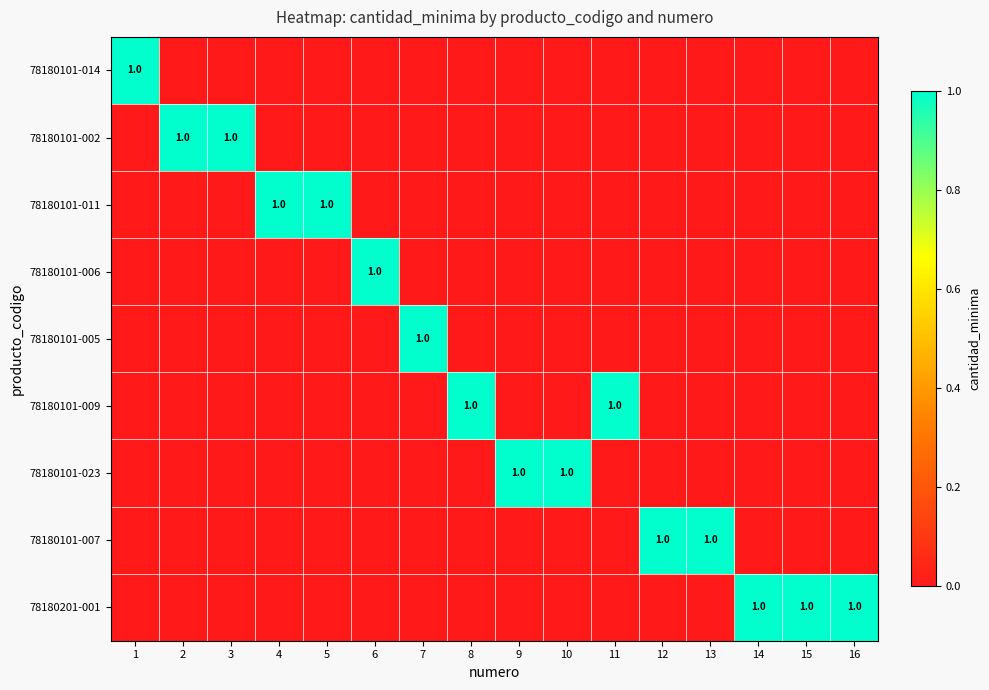

At how many categories does at least one series exceed 0?

16